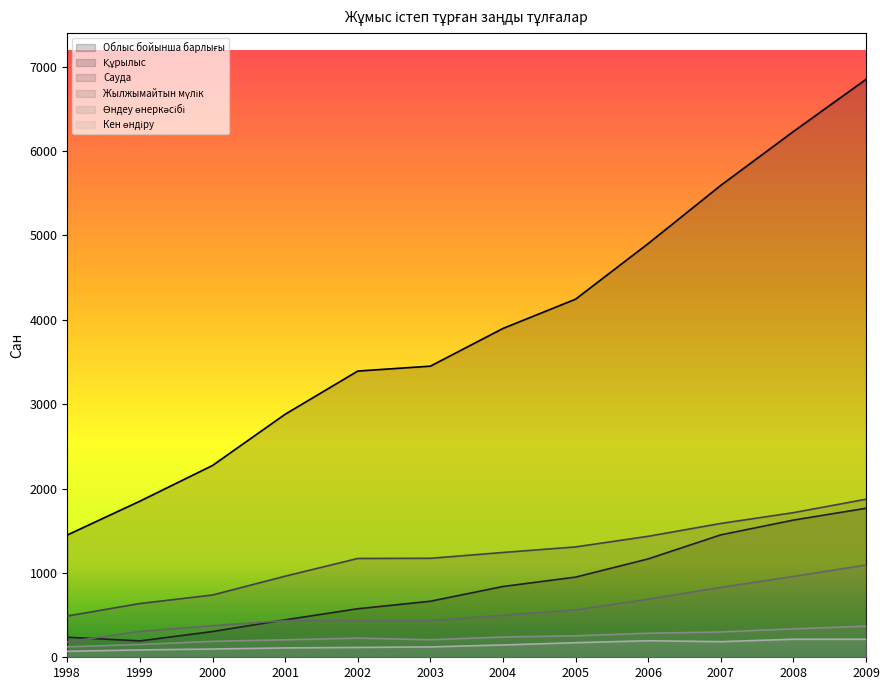

At how many categories does at least one series exceed 229?

12